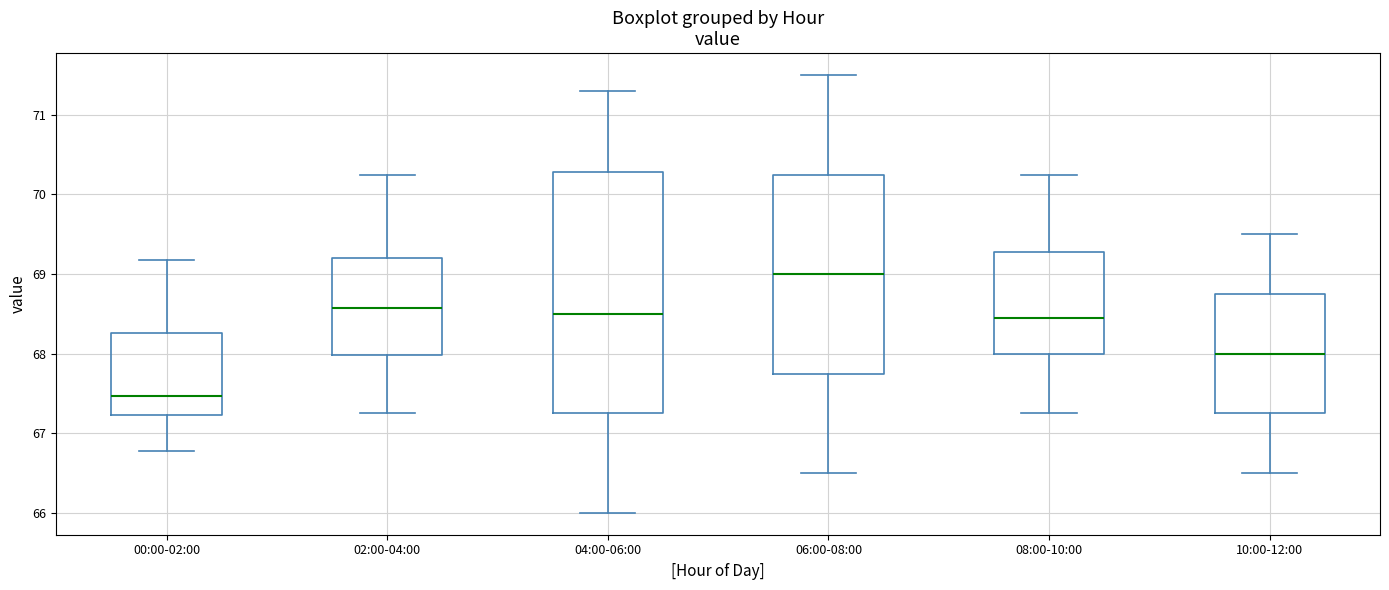

Reading left to right, read every box against the y-axis: the position of its median line, the range the box covers, and the ends of its whiskers. The values are not printed on the chart, so give them approximately, as read against the axis.

00:00-02:00: median 67.5, box 67.2 to 68.3, whiskers 66.8 to 69.2
02:00-04:00: median 68.6, box 68.0 to 69.2, whiskers 67.3 to 70.3
04:00-06:00: median 68.5, box 67.3 to 70.3, whiskers 66.0 to 71.3
06:00-08:00: median 69.0, box 67.8 to 70.3, whiskers 66.5 to 71.5
08:00-10:00: median 68.5, box 68.0 to 69.3, whiskers 67.3 to 70.3
10:00-12:00: median 68.0, box 67.3 to 68.8, whiskers 66.5 to 69.5